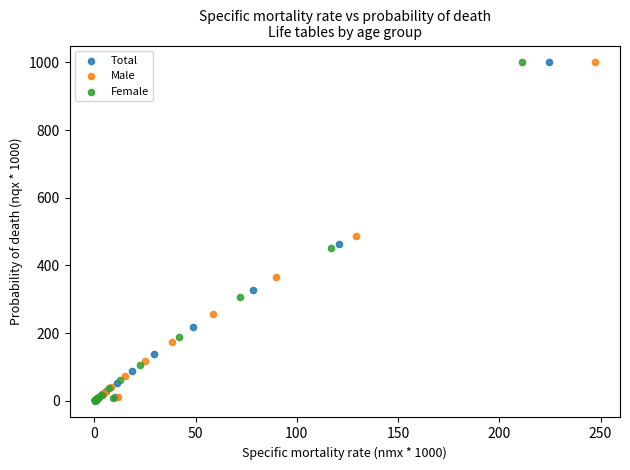

Which series has the largest Y range (max minus min)?

Female